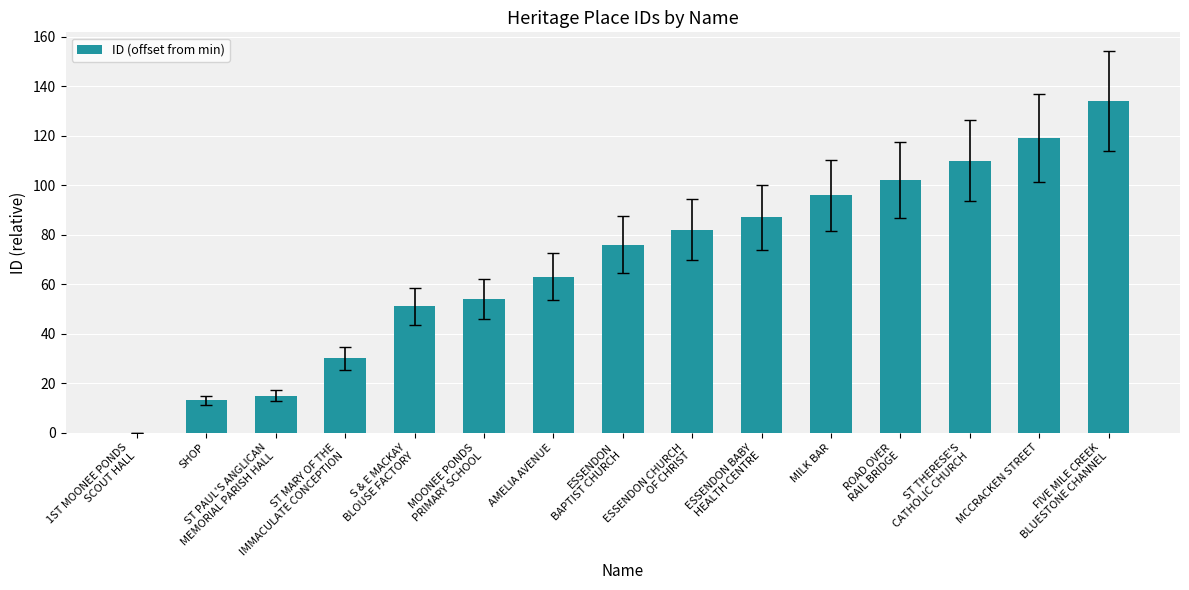

What is the average value?

69